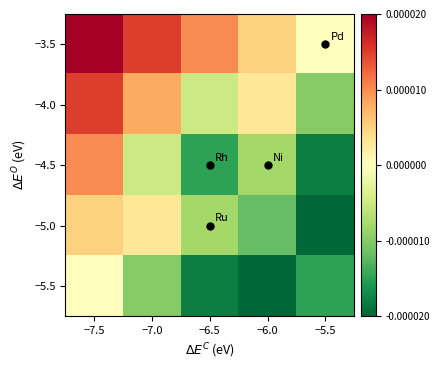

Between −5.5 and −6.5, which is larger?

−6.5